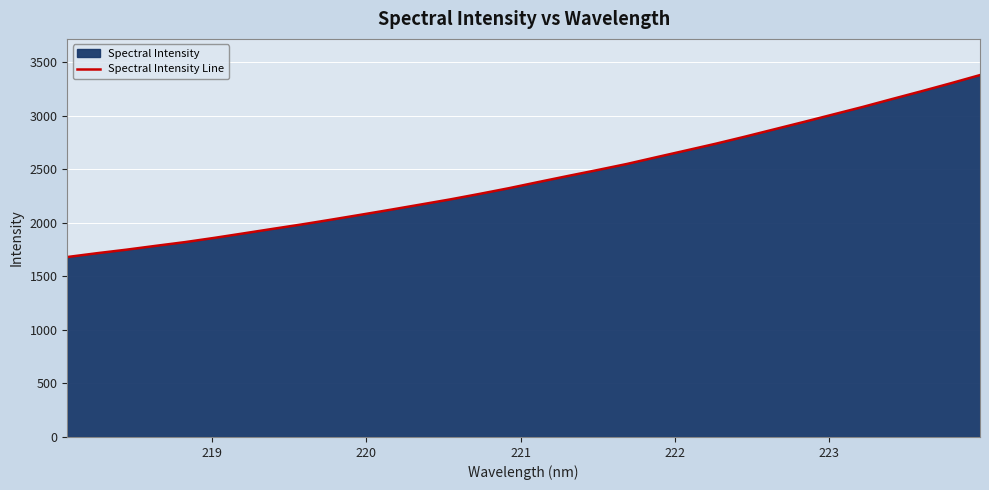

What is the greatest value displayed?

3380.0